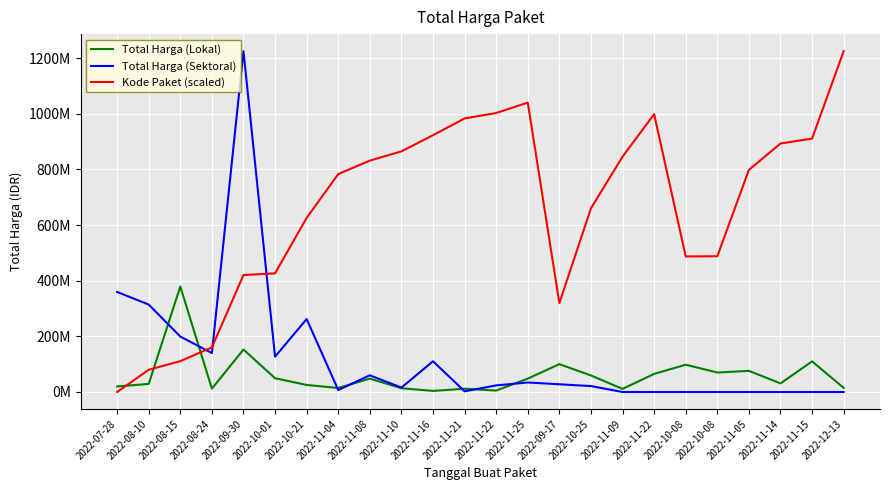

What is the sum of all Total Harga (Sektoral) values?

2928630175.0